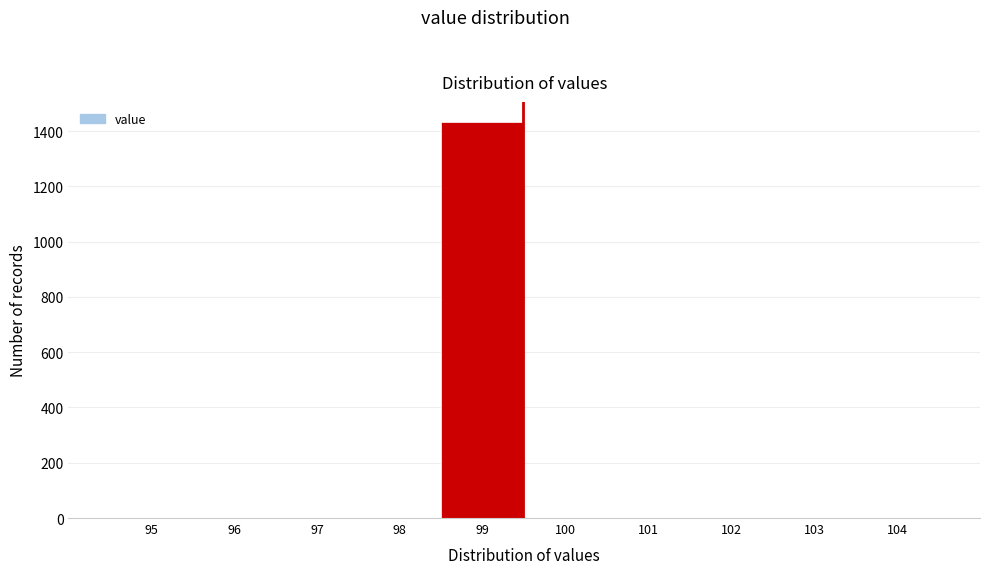

Reading left to right, list all the values displayed in this chart.

95=0	96=0	97=0	98=0	99=1434	100=0	101=0	102=0	103=0	104=0